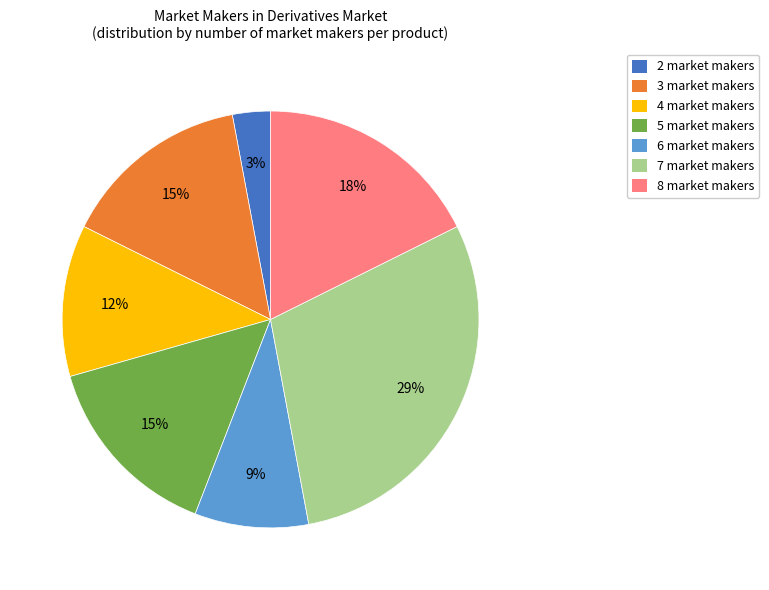

To the nearest percent, what is the average slice percentage?

14%